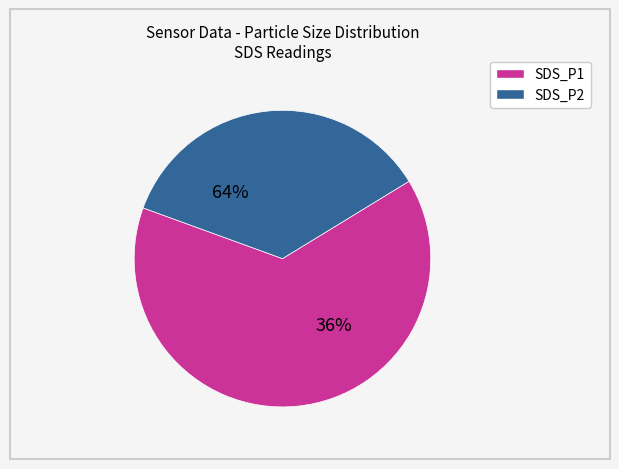

Between 9 and SDS_P1 Mean, which is larger?

9